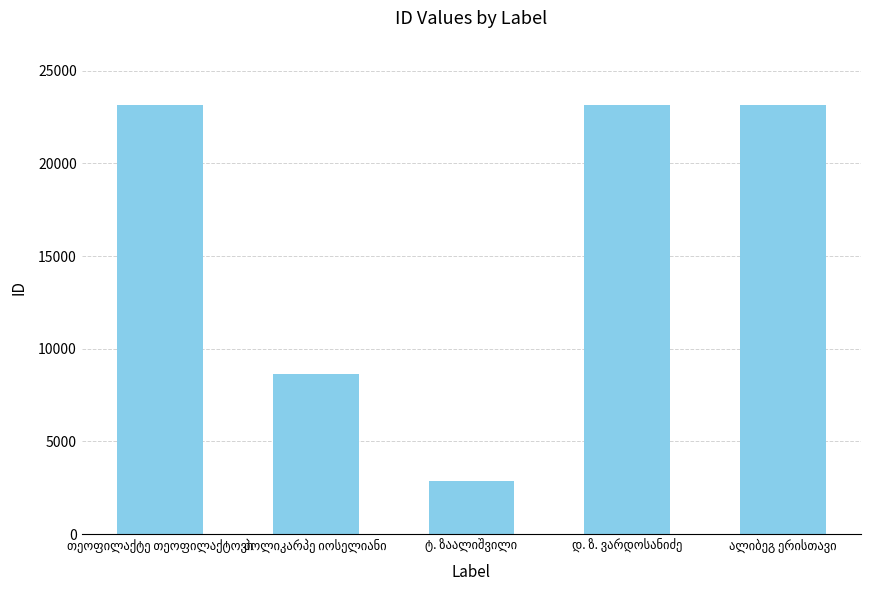

What is the average value?

16190